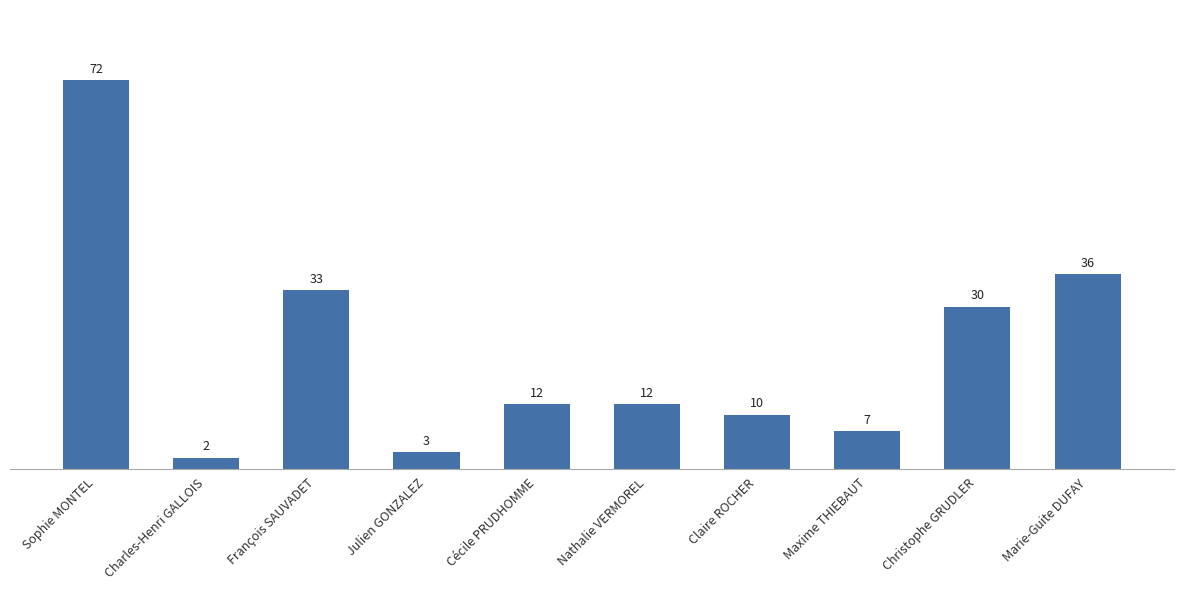

Reading right to left, list all the values displayed in this chart.

36	30	7	10	12	12	3	33	2	72